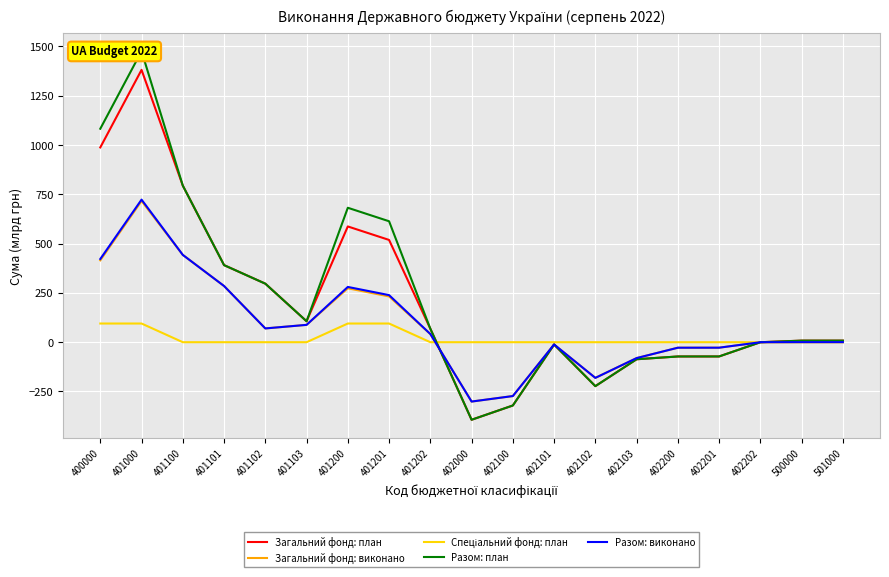

At which category does the chart reach its minimum across all series?

402000